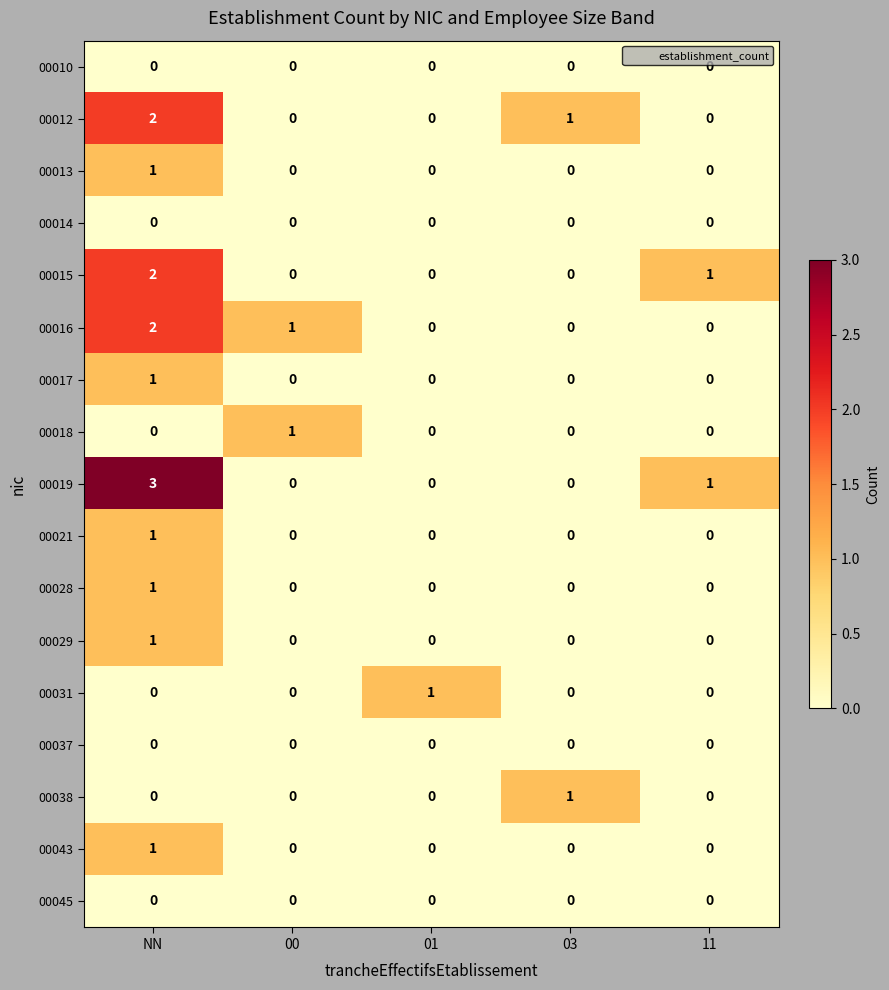

Which series has the largest range (max minus min)?

00019